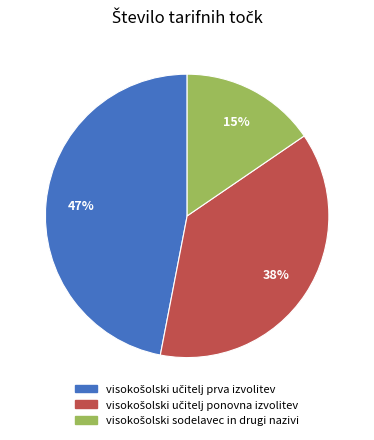

Does any single category account for the majority?

No